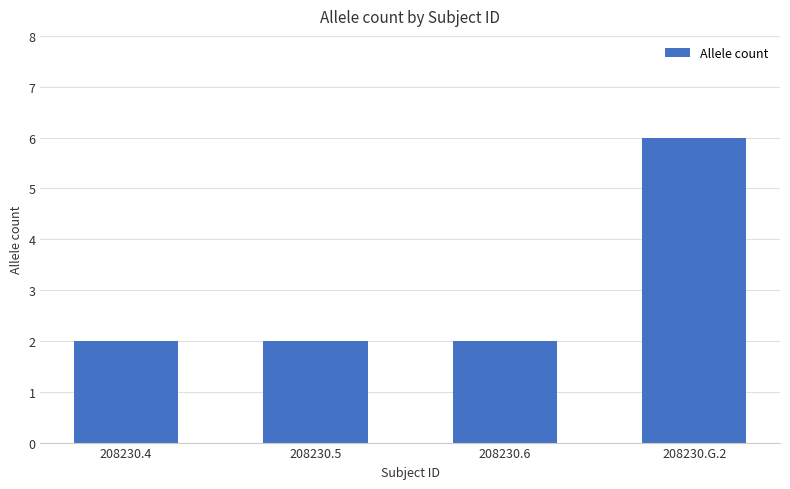

What is the greatest value displayed?

6